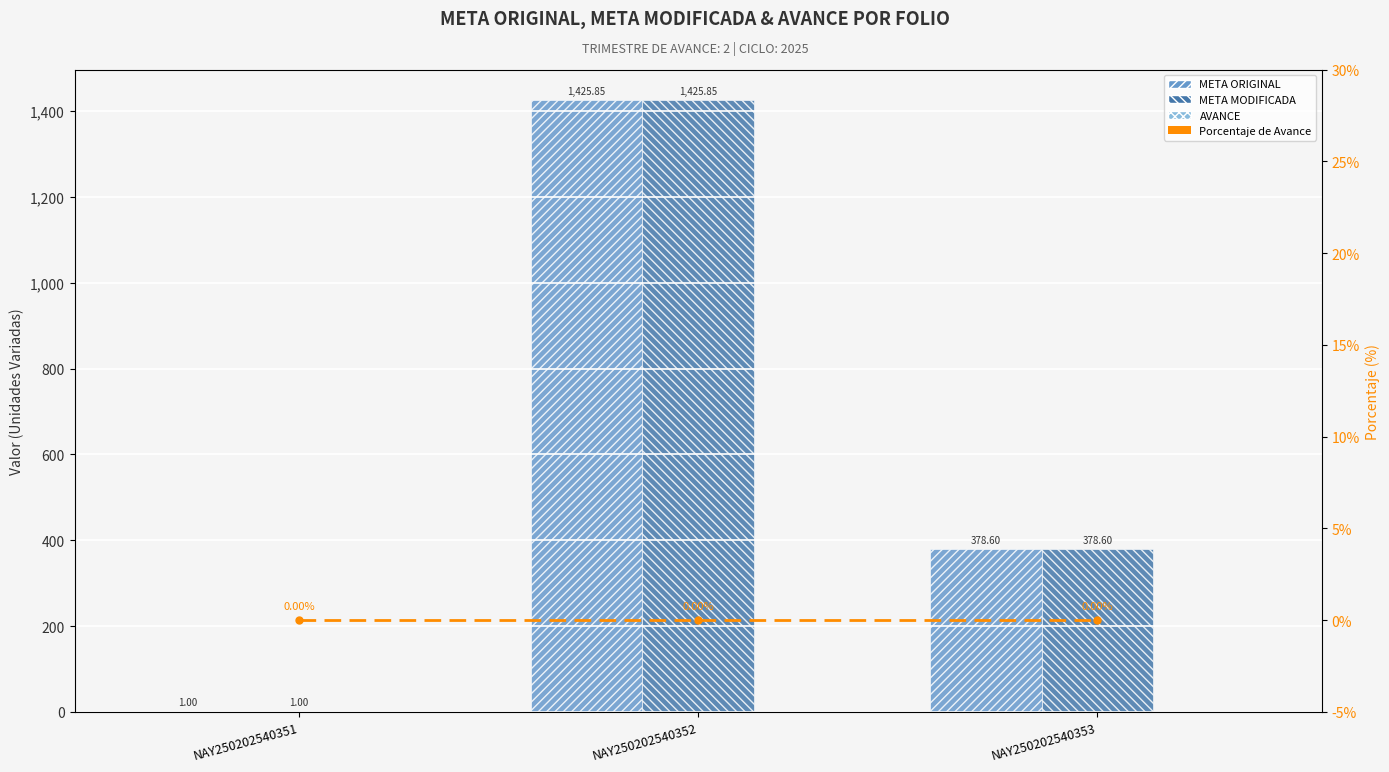

Rank the series by their maximum value, from lowest to highest.

AVANCE, Porcentaje de Avance, META ORIGINAL, META MODIFICADA